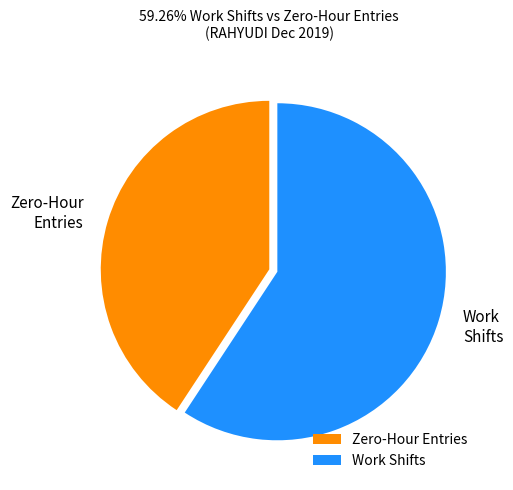

Which category has the biggest portion of the pie?

Work Shifts